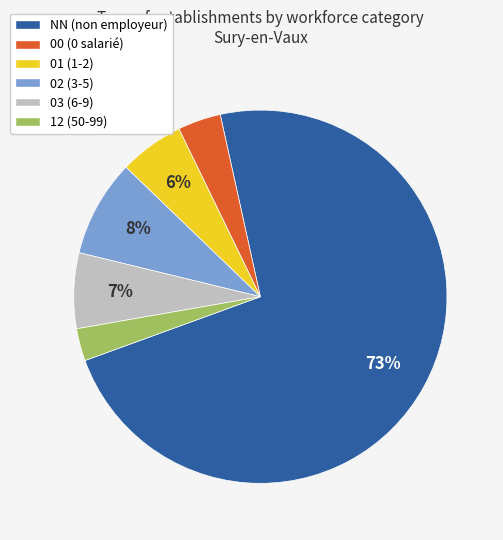

To the nearest percent, what is the average slice percentage?

17%